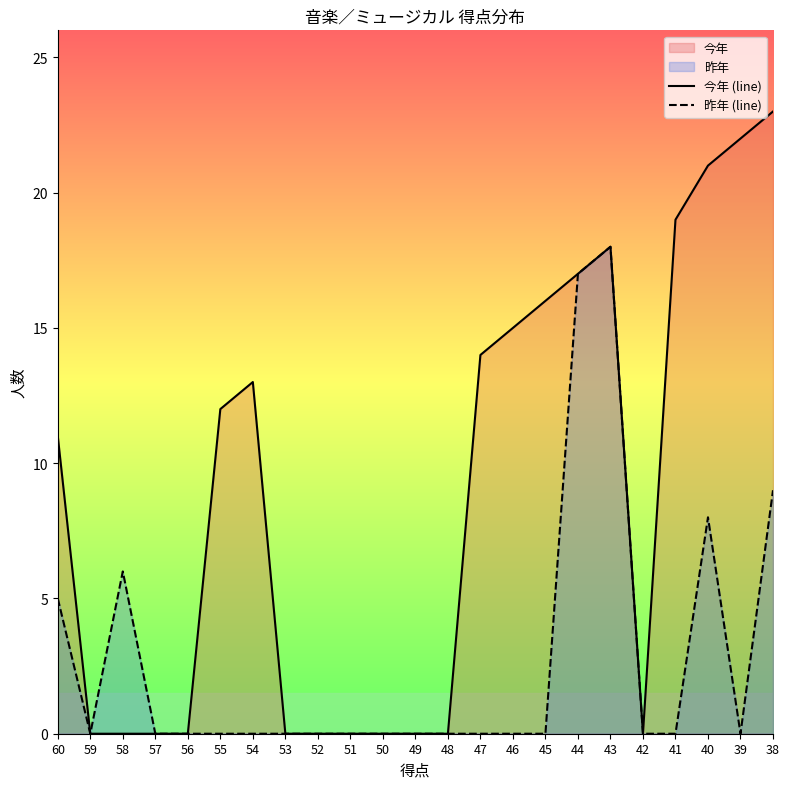

Which series has the widest spread of values?

今年 (line)